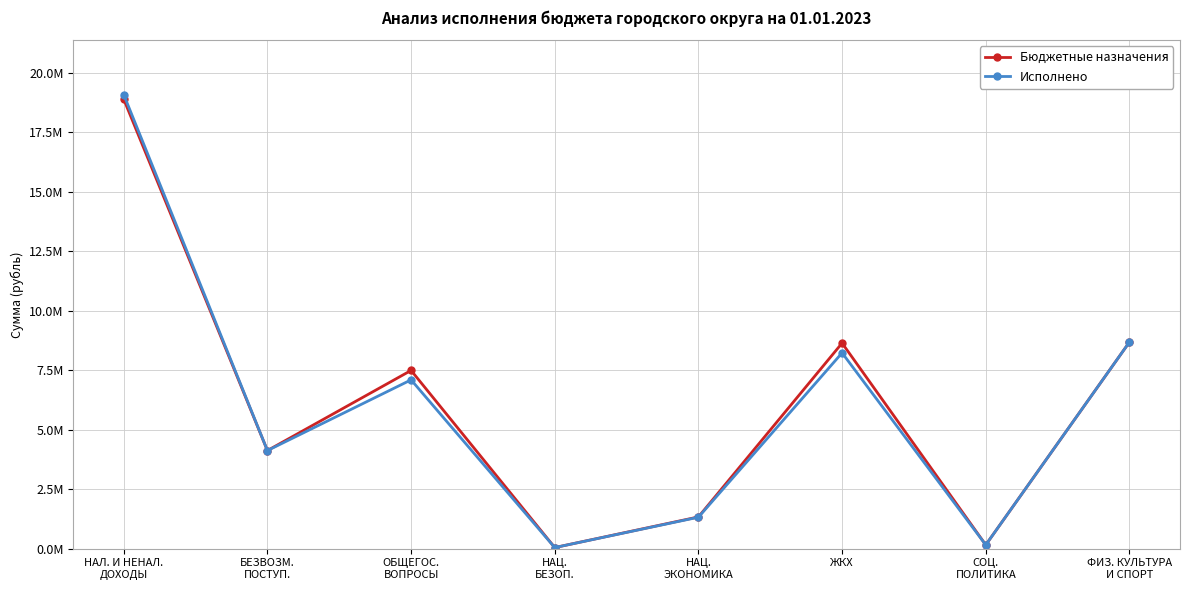

At which label does Исполнено first exceed 7092840?

НАЛ. И НЕНАЛ.
ДОХОДЫ